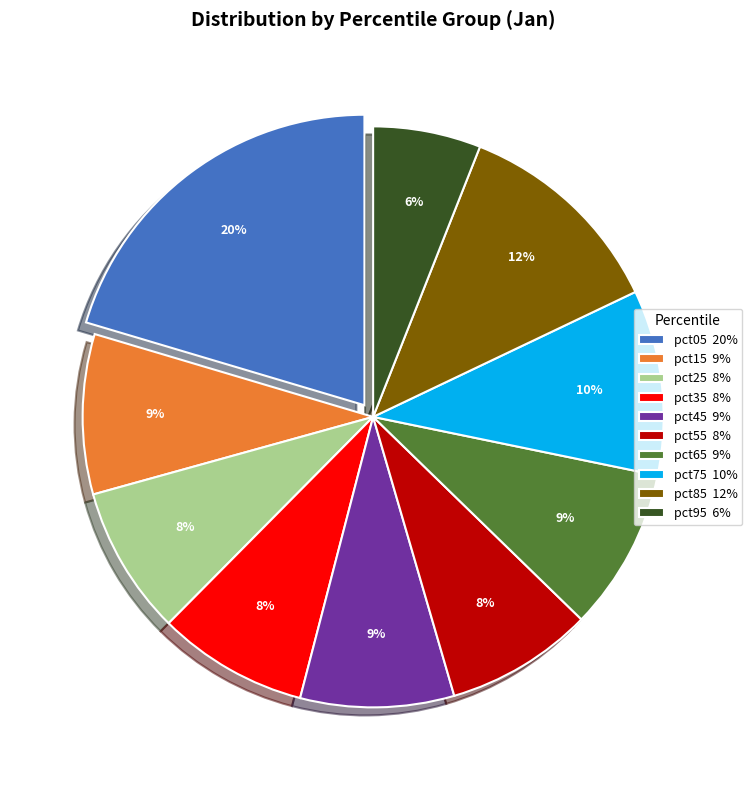

To the nearest percent, what is the difference between the largest and smallest slice percentages?

14%